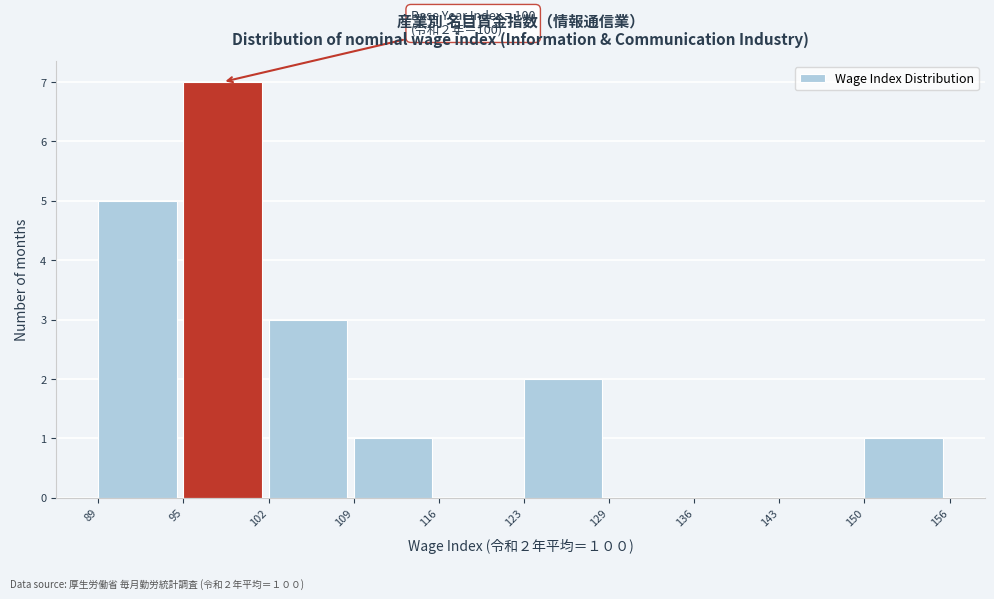

Over which range of the x-axis is the bar tallest?

95 to 102